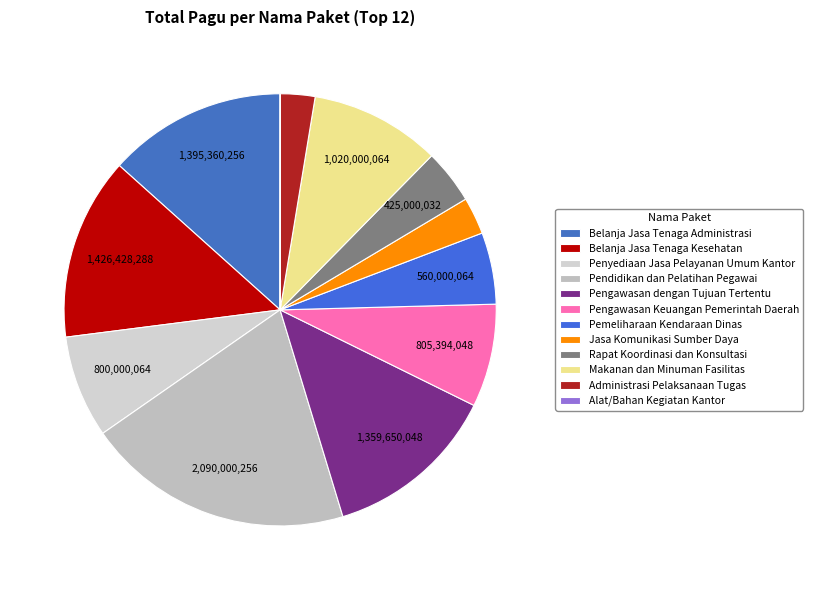

Which category has the smallest portion of the pie?

Alat/Bahan Kegiatan Kantor